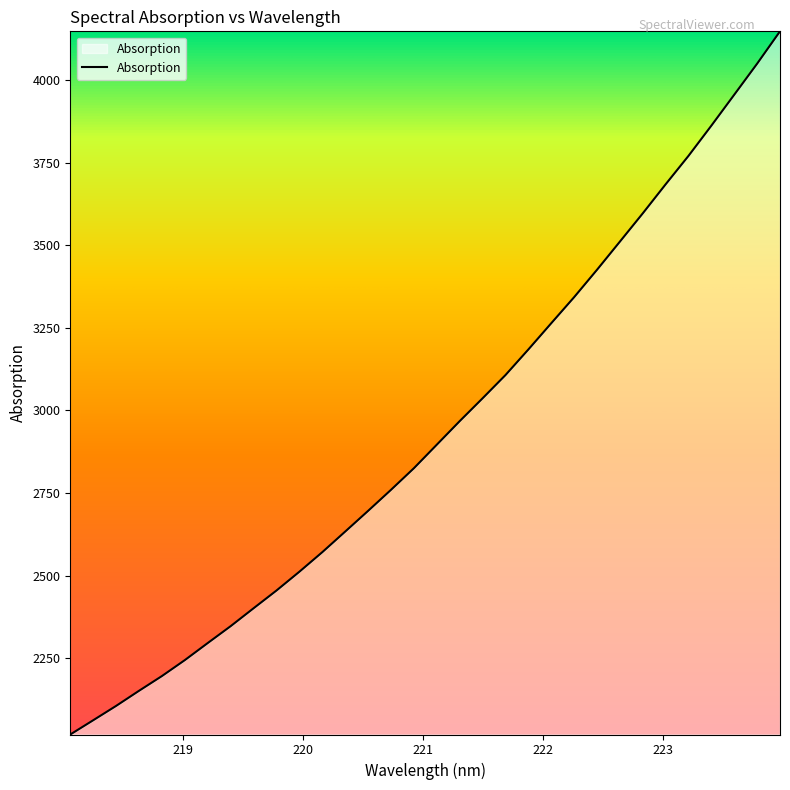

What is the difference between the maximum and minimum values?

2128.9